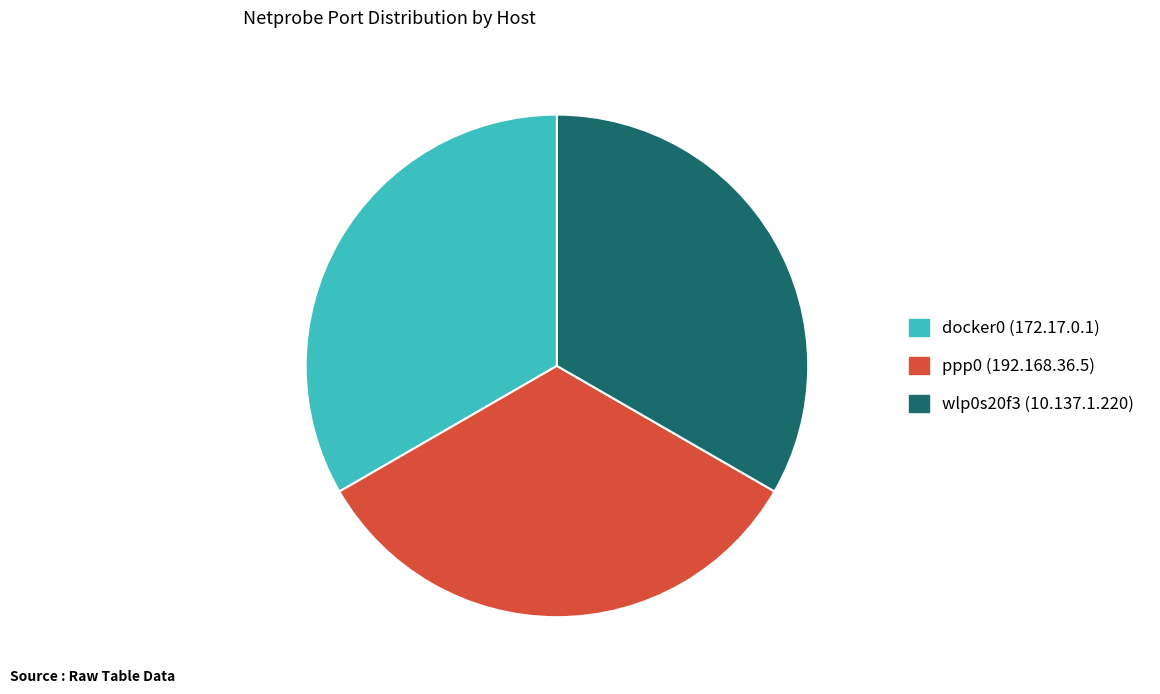

Approximately how many times larger is the value at ppp0 (192.168.36.5) compared to wlp0s20f3 (10.137.1.220)?

1.0